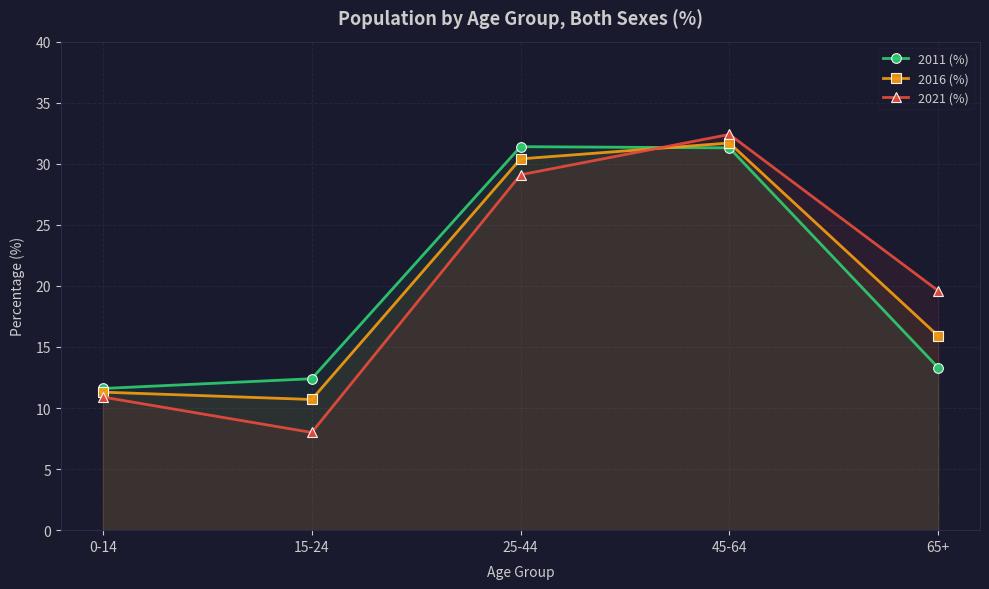

Reading left to right, list all the values displayed in this chart.

2011 (%): 0-14=11.6	15-24=12.4	25-44=31.4	45-64=31.3	65+=13.3
2016 (%): 0-14=11.3	15-24=10.7	25-44=30.4	45-64=31.7	65+=15.9
2021 (%): 0-14=10.9	15-24=8.0	25-44=29.1	45-64=32.4	65+=19.6